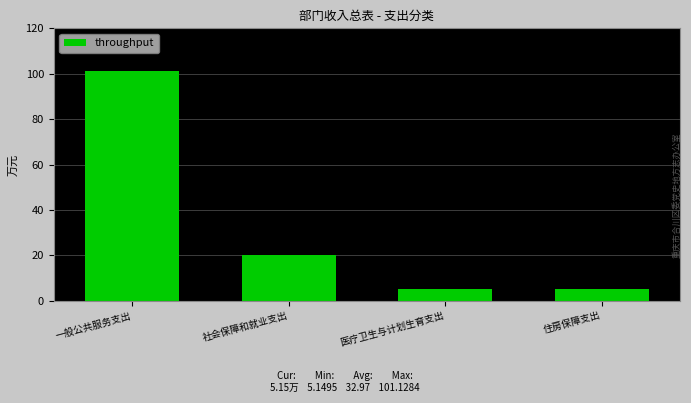

Count the number of data series in this chart.

1